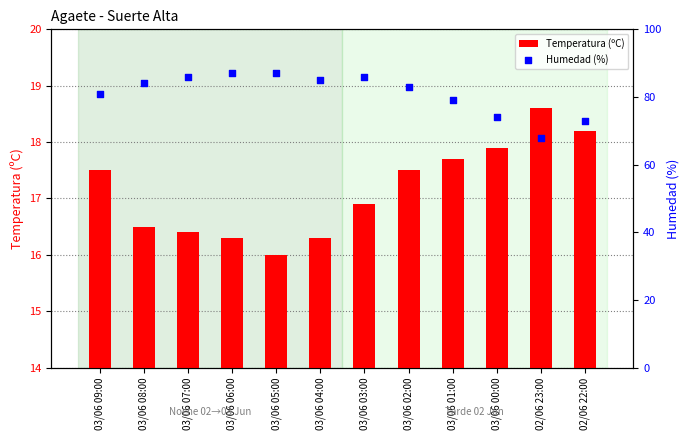

Is the value of Humedad (%) at 03/06 03:00 greater than the value of Temperatura (ºC) at 02/06 23:00?

Yes